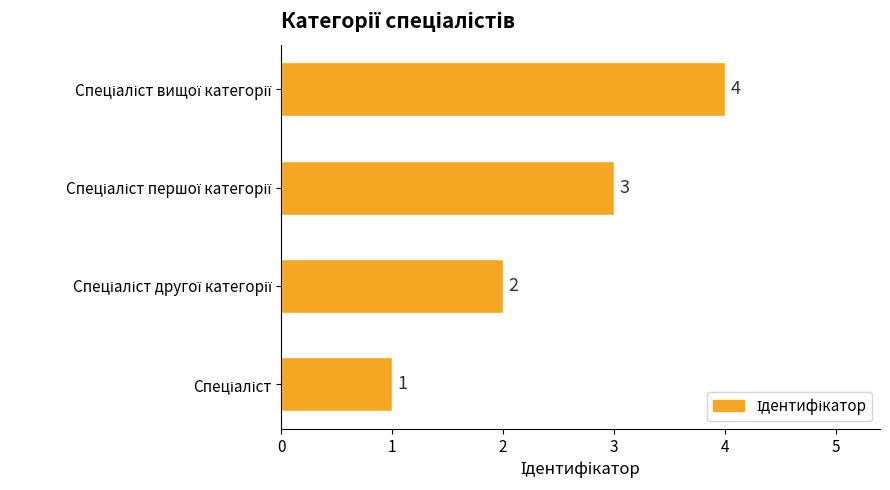

Count the values in the range 2 to 4.

3